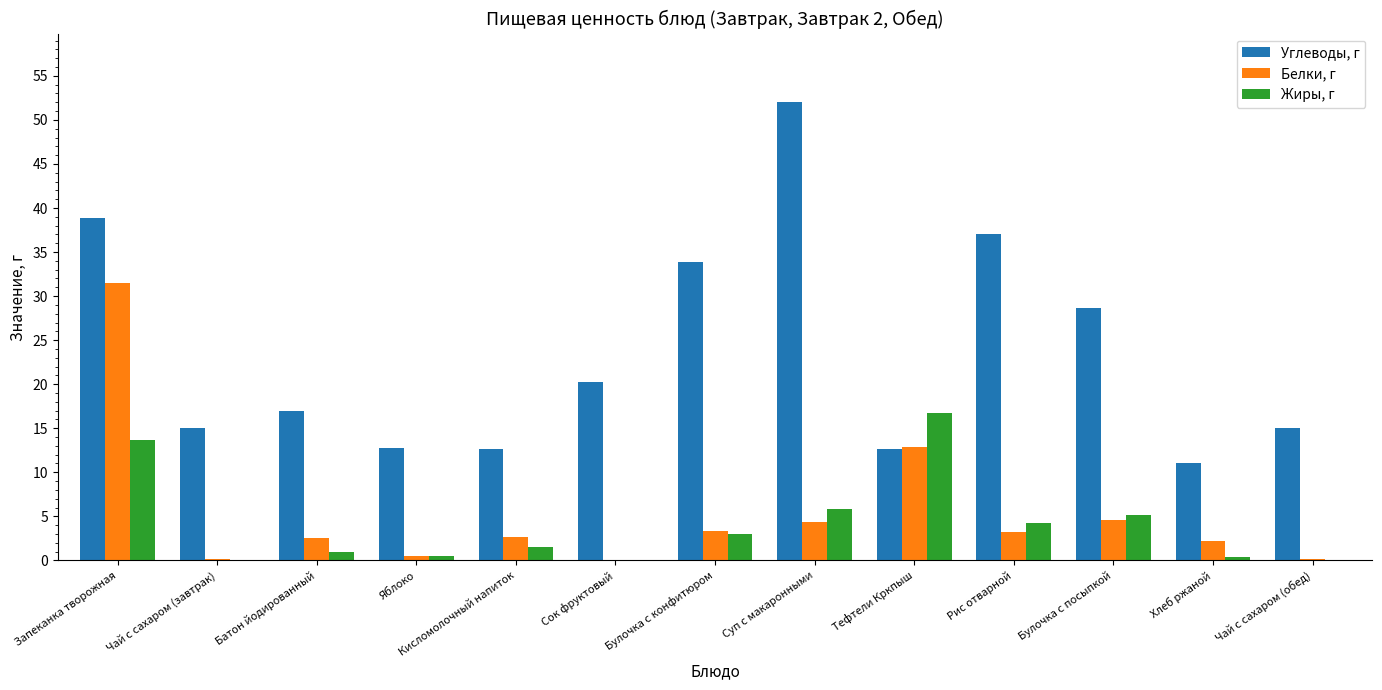

How many groups of bars are there?

13